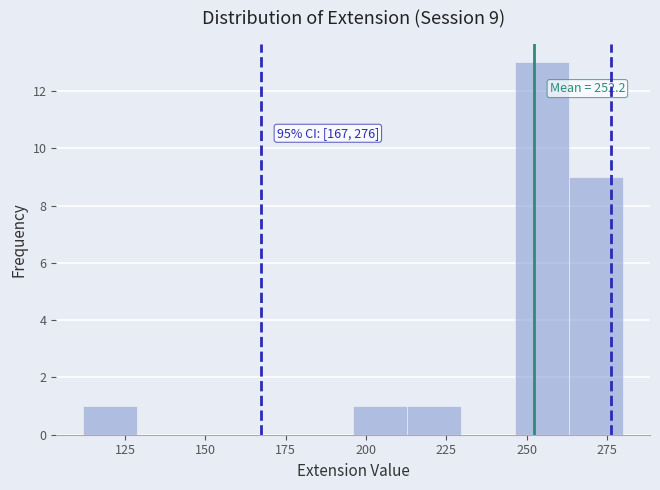

Around what value on the x-axis is the tallest bar? Give the approximate position of its centre, as read against the axis.

255